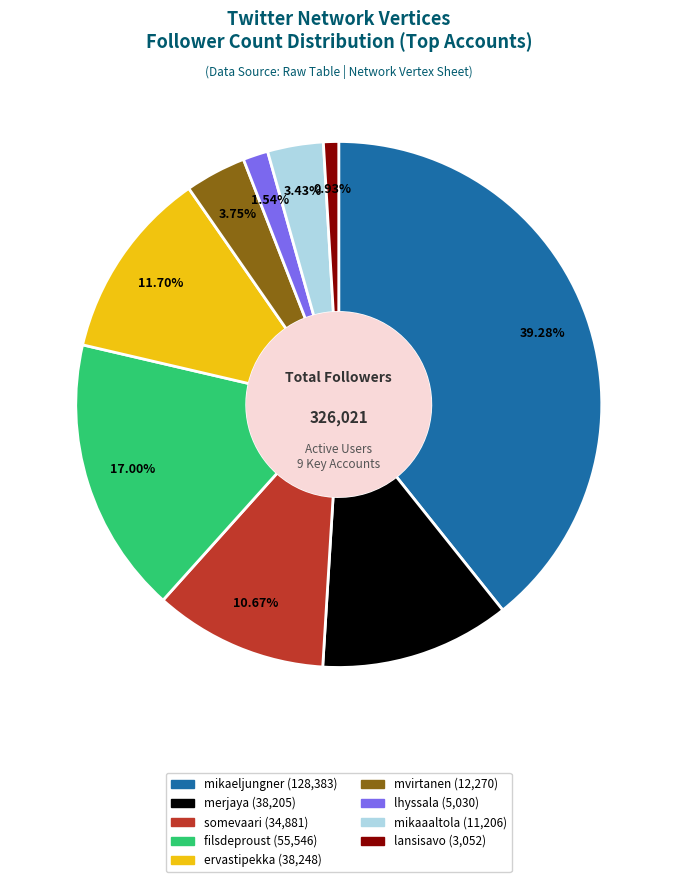

Does any single category account for the majority?

No